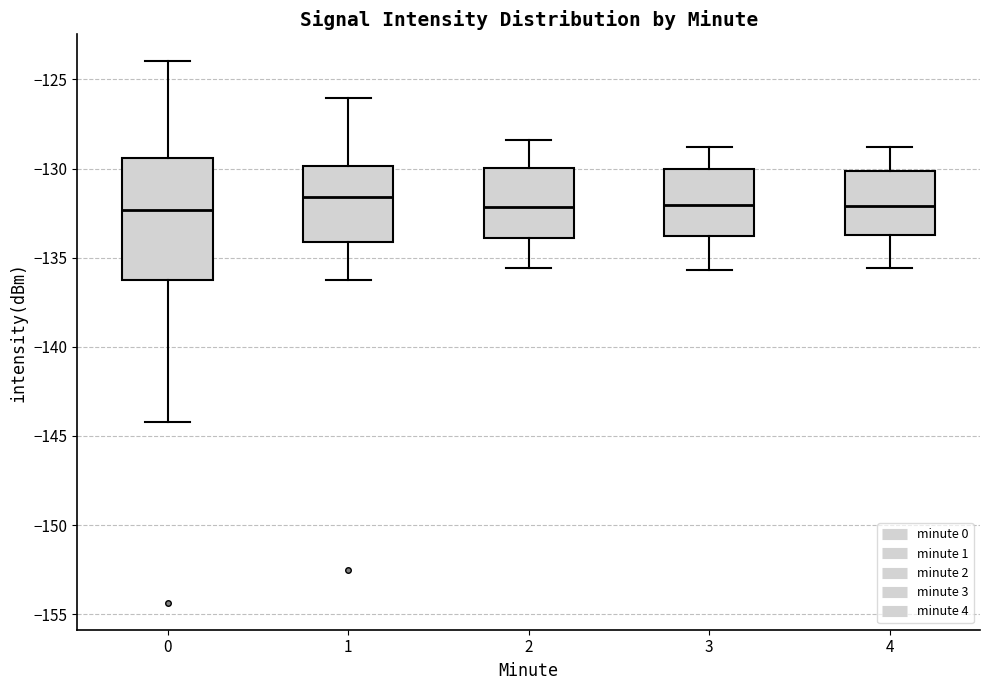

Comparing the boxes themselves (not the whiskers), which one is the tallest?

0